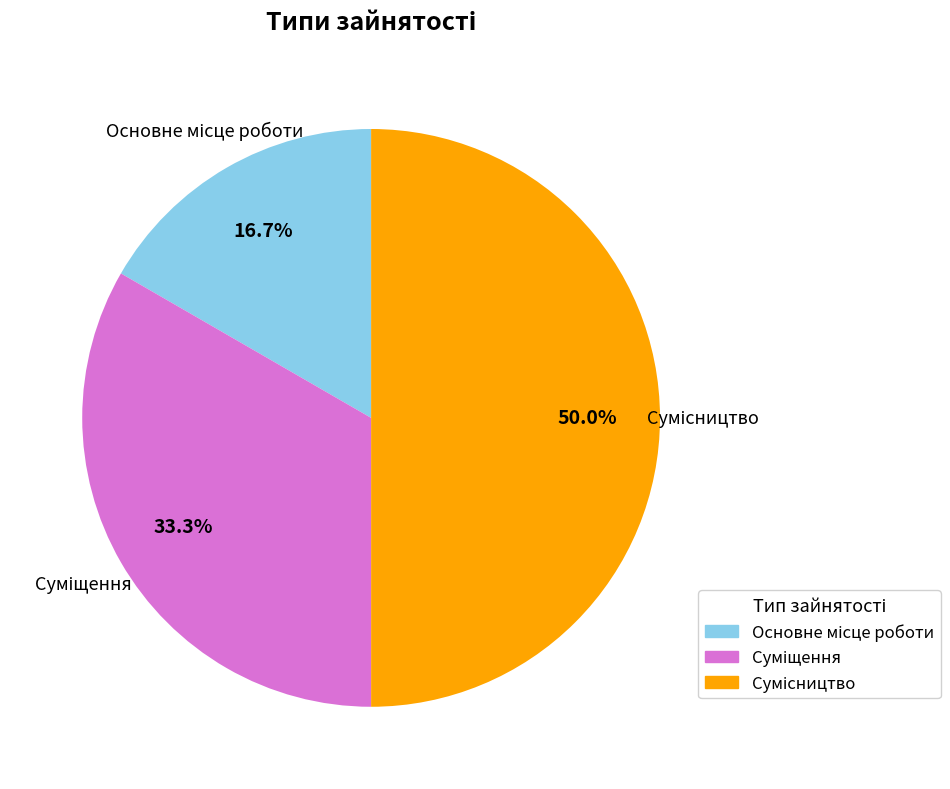

Which has a higher value, Сумісництво or Основне місце роботи?

Сумісництво